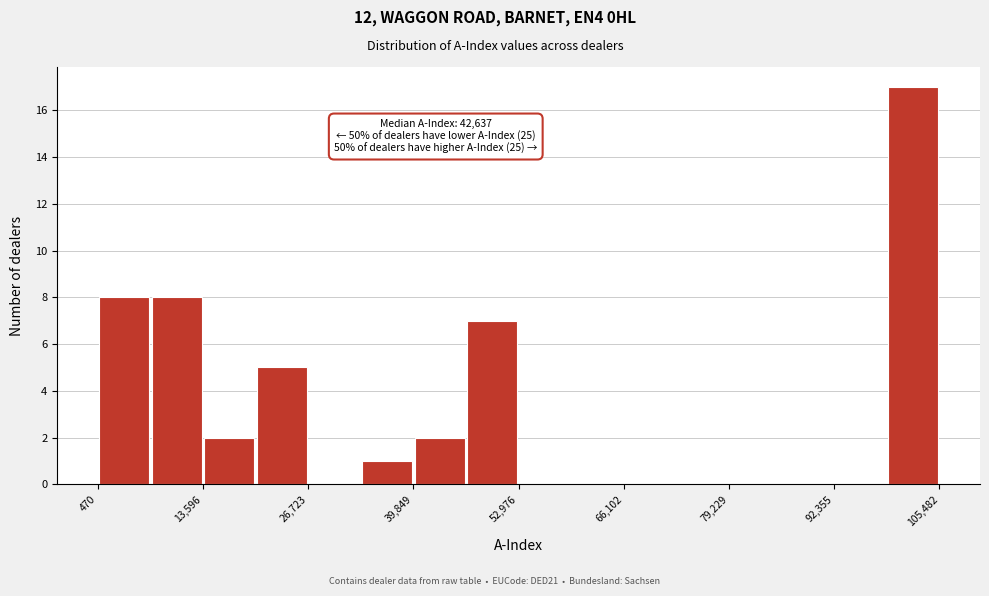

Read against the x-axis, roughly where is the centre of the tallest bar?

102000